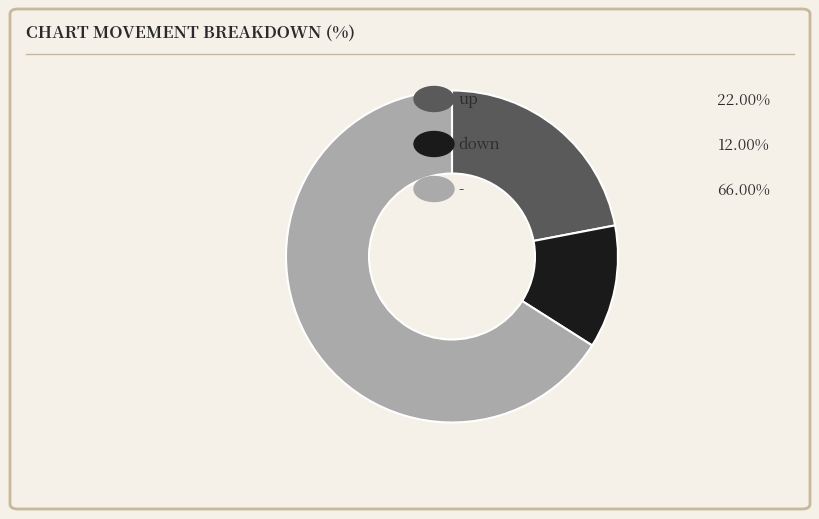

How many segments does this pie chart have?

3